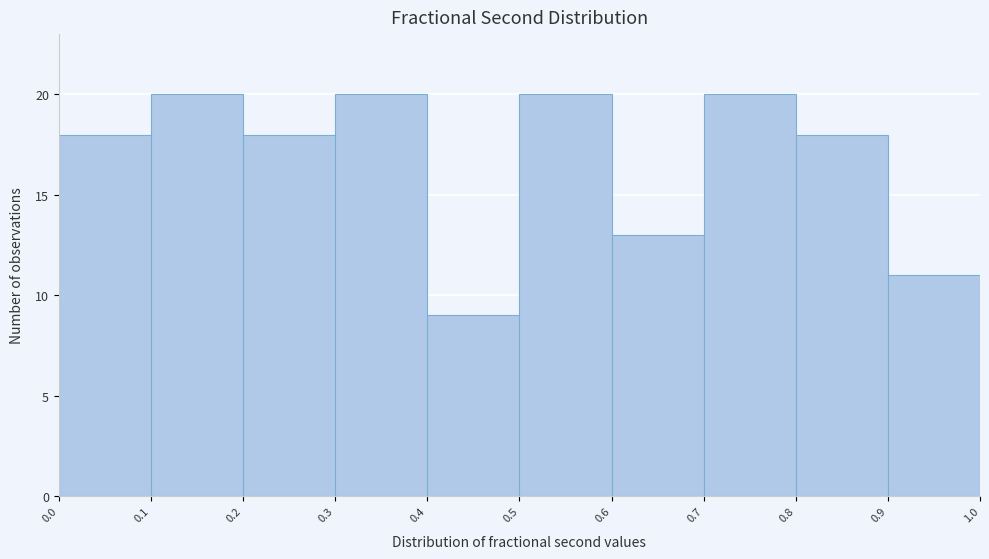

Reading left to right, list every bar in this chart as the range it spans on the x-axis followed by its height. The values are not printed on the chart, so give them approximately, as read against the axis.

0.0 to 0.1: 18
0.1 to 0.2: 20
0.2 to 0.3: 18
0.3 to 0.4: 20
0.4 to 0.5: 9
0.5 to 0.6: 20
0.6 to 0.7: 13
0.7 to 0.8: 20
0.8 to 0.9: 18
0.9 to 1.0: 11